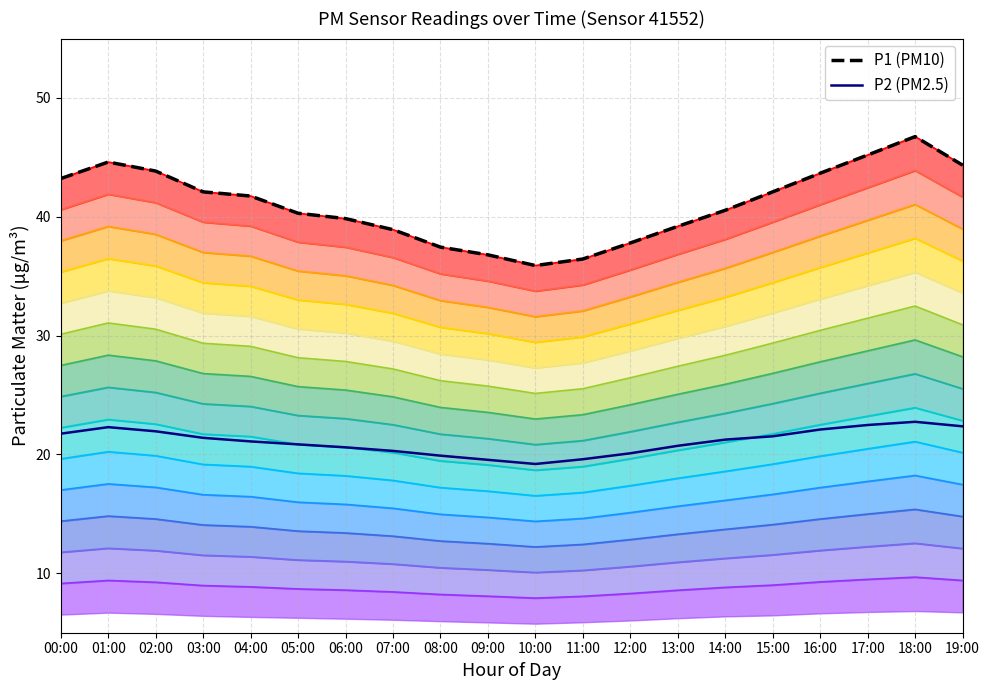

Where is P1 (PM10) nearest to the value 41?

14:00